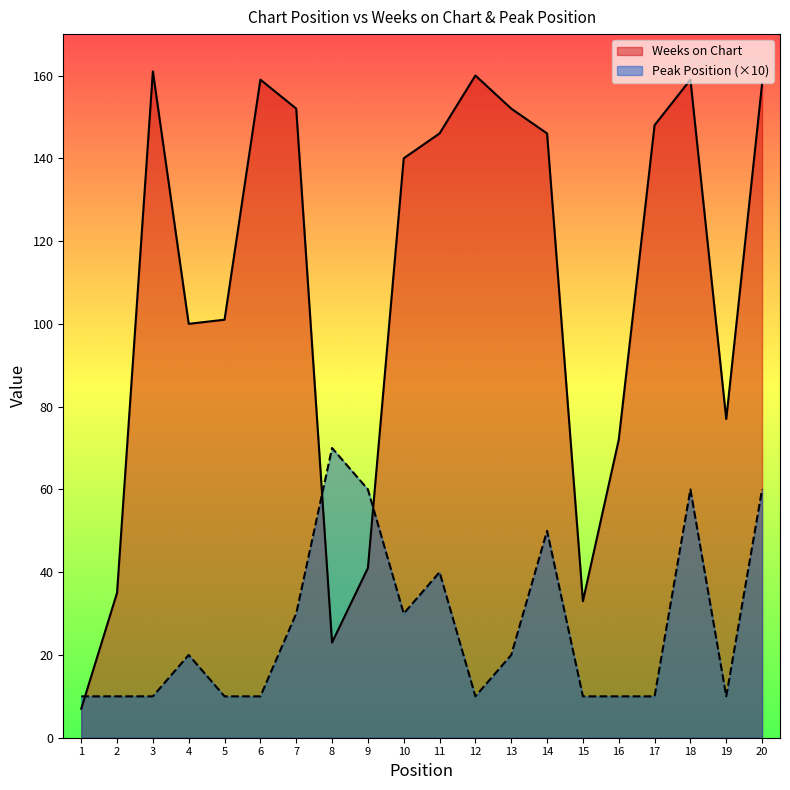

Does the chart have visible grid lines?

No